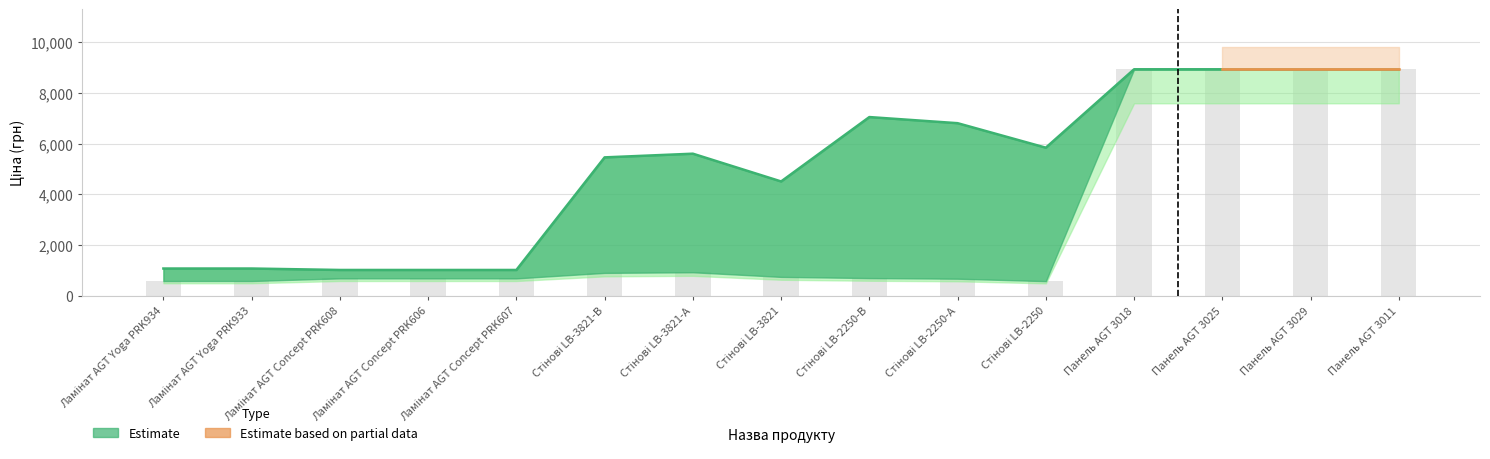

Is the value of Ціна at Стінові LB-3821 greater than the value of Доп. ціна at Панель AGT 3018?

No